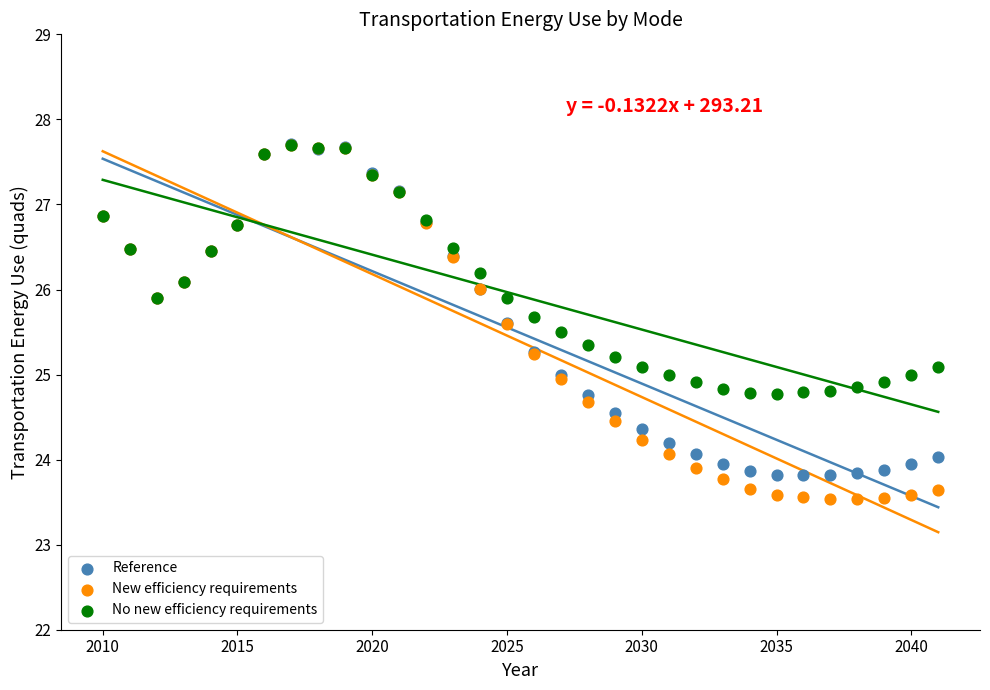

Which series reaches the minimum Y coordinate?

New efficiency requirements